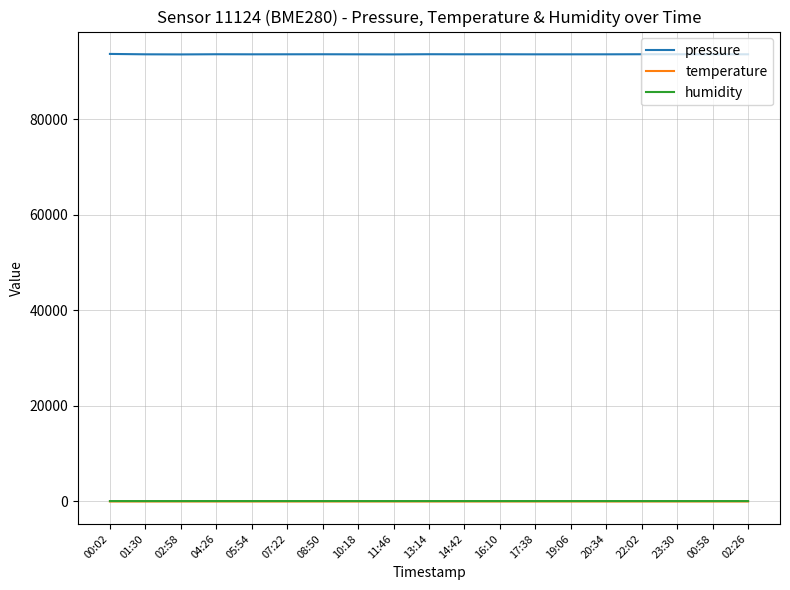

What is the smallest value displayed?

2.7